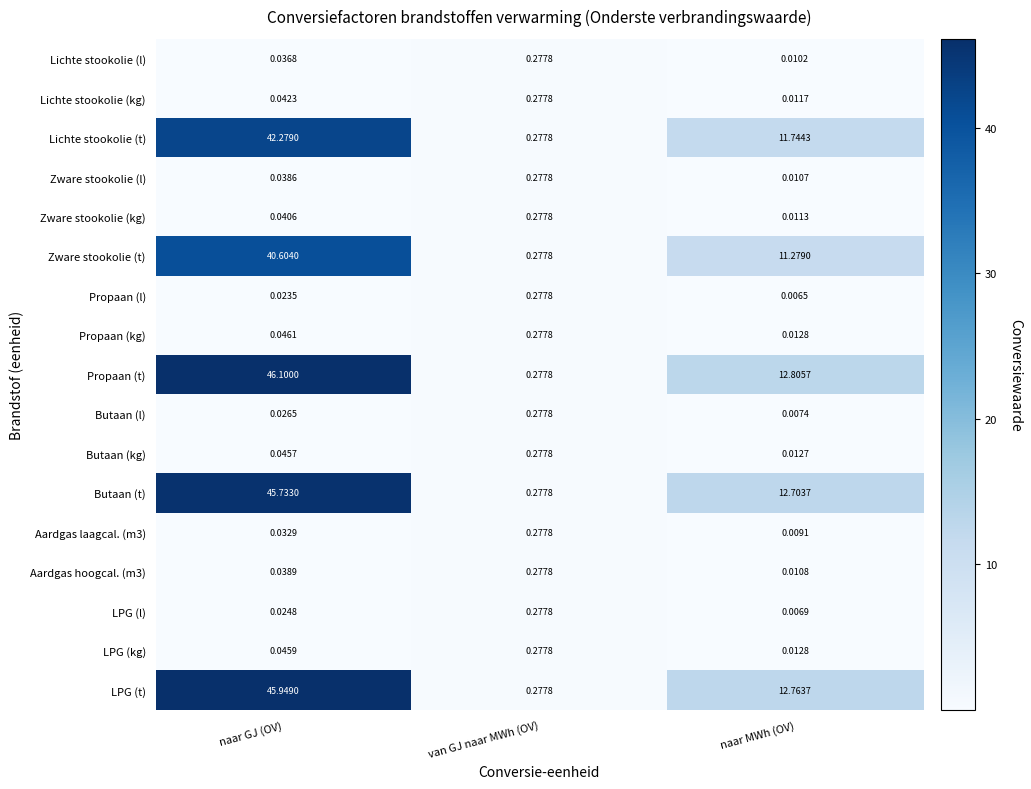

At how many categories does at least one series exceed 10?

2